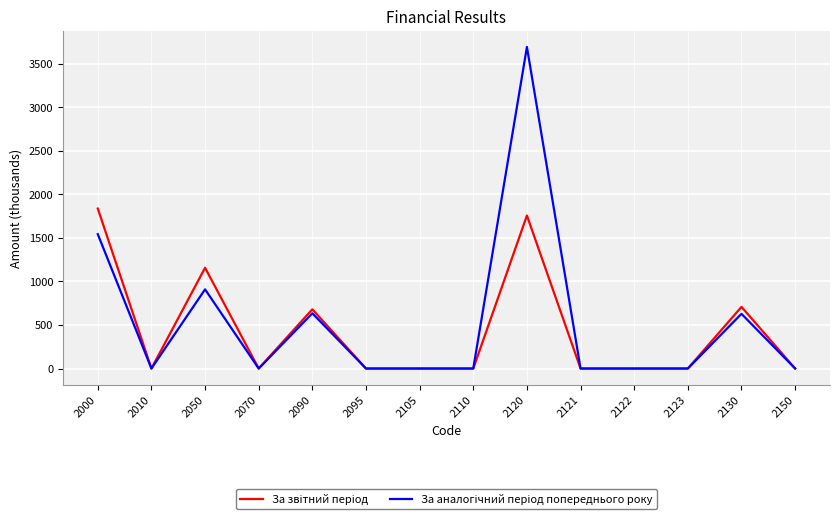

At which category is the sum across all series the highest?

2120